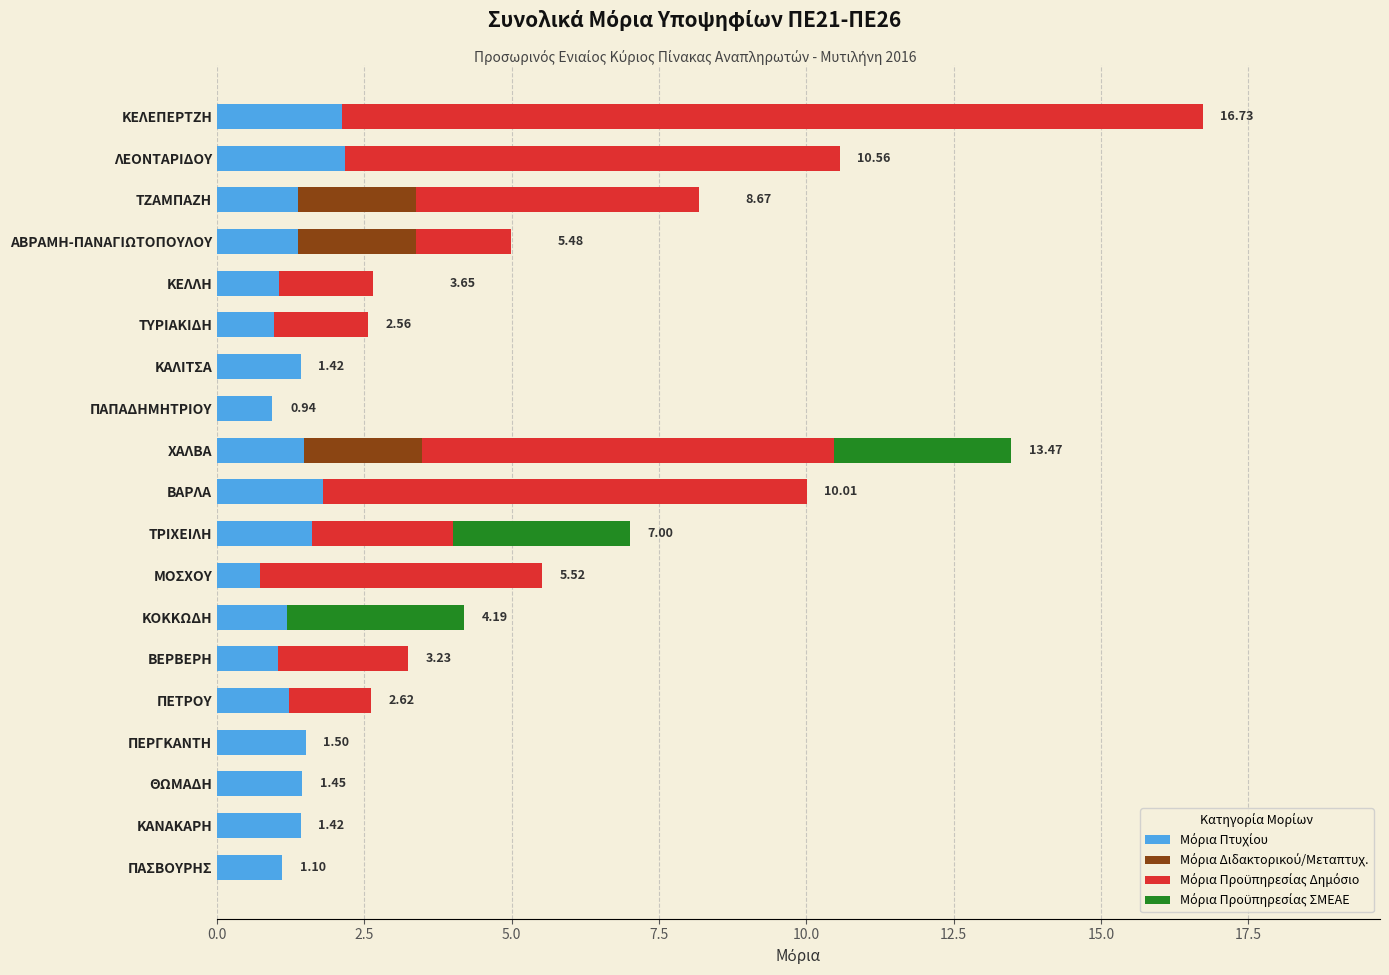

At which category is the sum across all series the highest?

ΚΕΛΕΠΕΡΤΖΗ